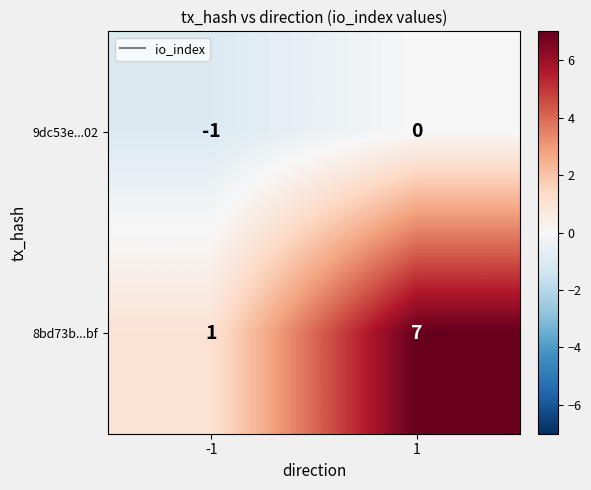

The value of 8bd73b...bf at 1 is 7. True or false?

True